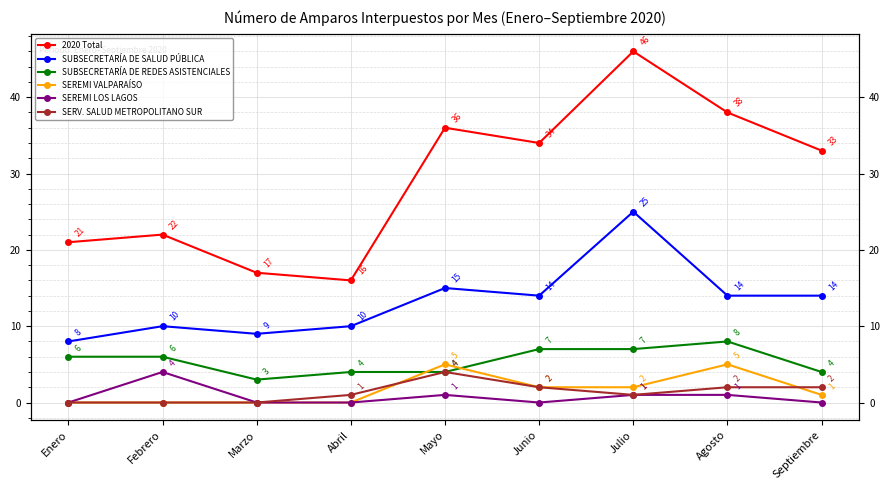

At which category does the chart reach its peak across all series?

Julio